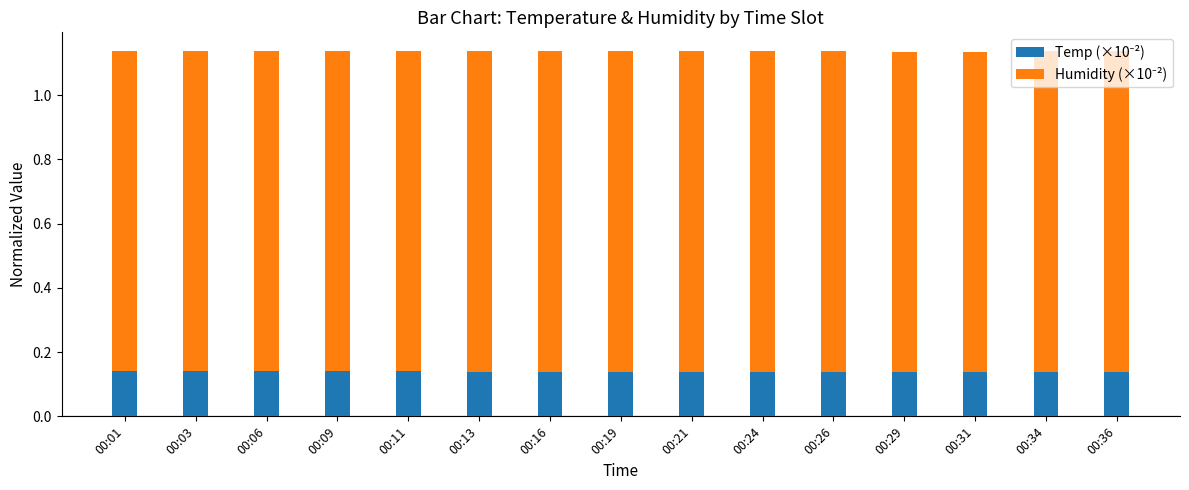

What is the total value across all series at 00:31?

1.1